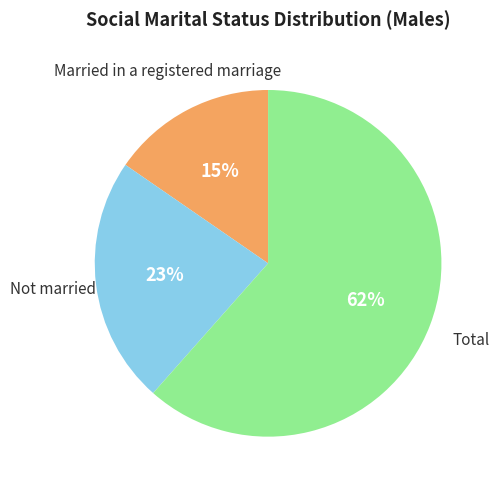

Does any single category account for the majority?

Yes